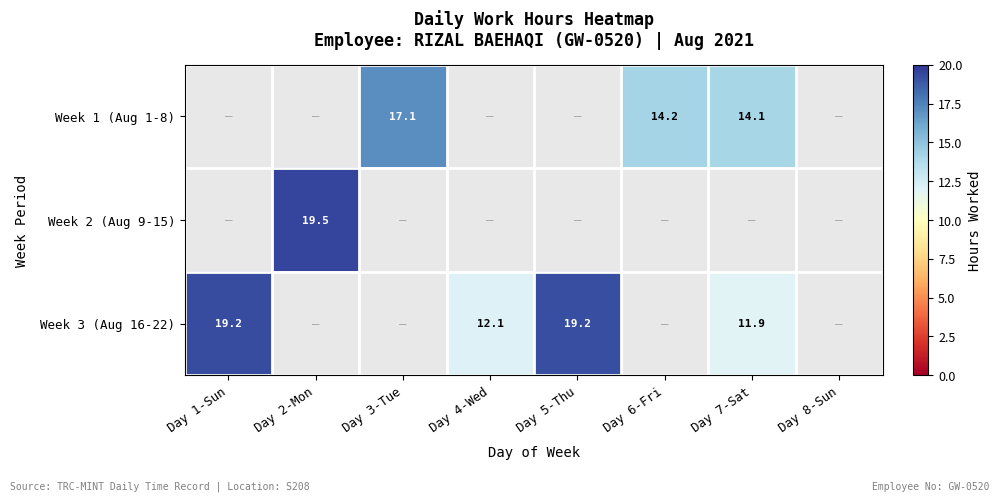

What is the minimum value for Week 3 (Aug 16-22)?

11.9